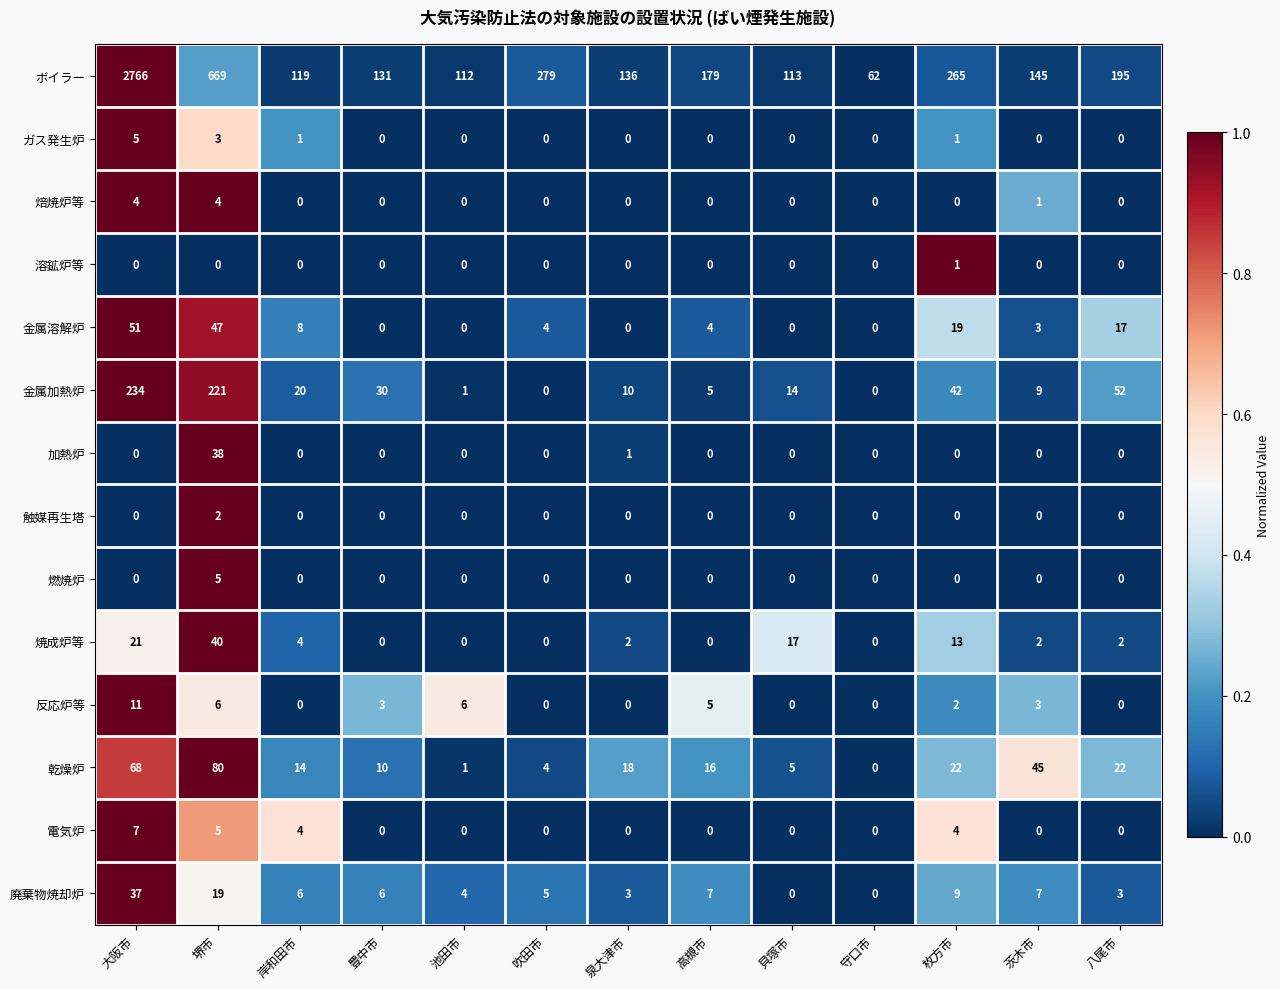

The value of 電気炉 at 大阪市 is 2. True or false?

False